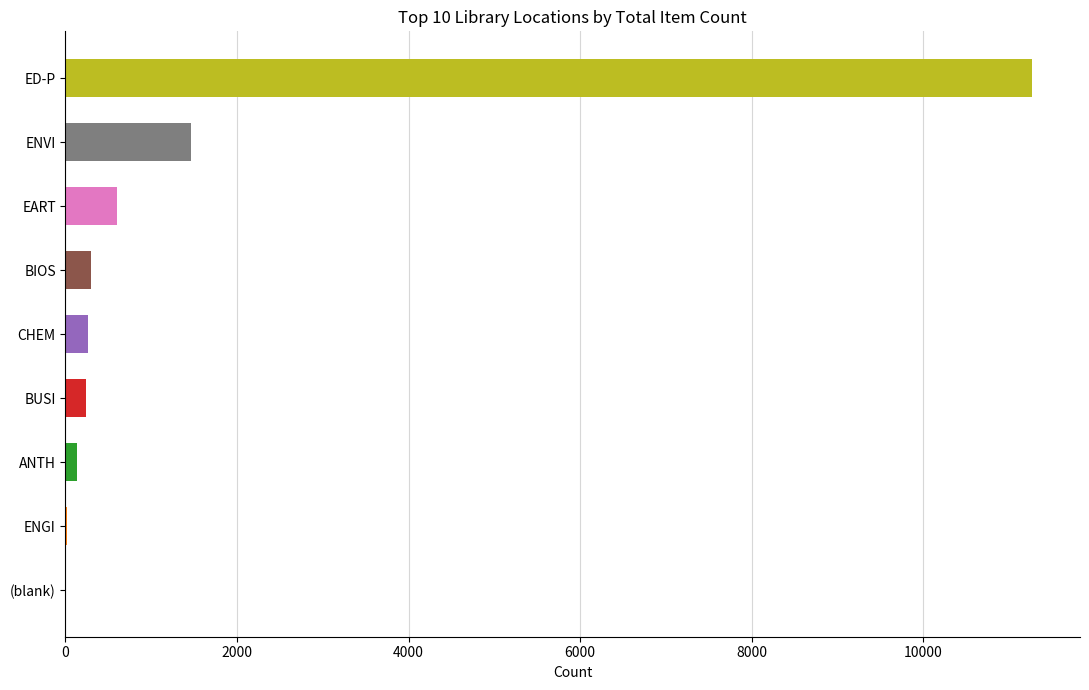

Between ANTH and EART, which is larger?

EART